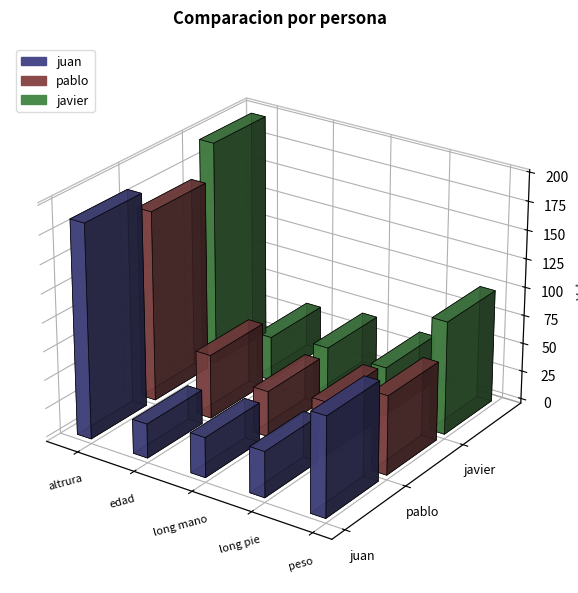

How many values are below 45?

5